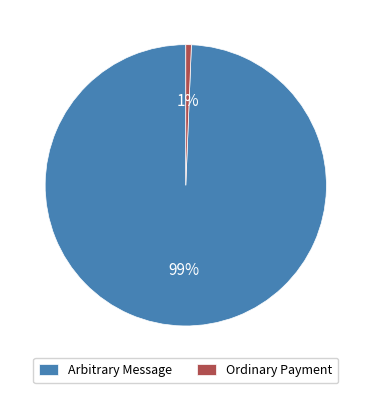

Rank the categories by value from highest to lowest.

Arbitrary Message, Ordinary Payment